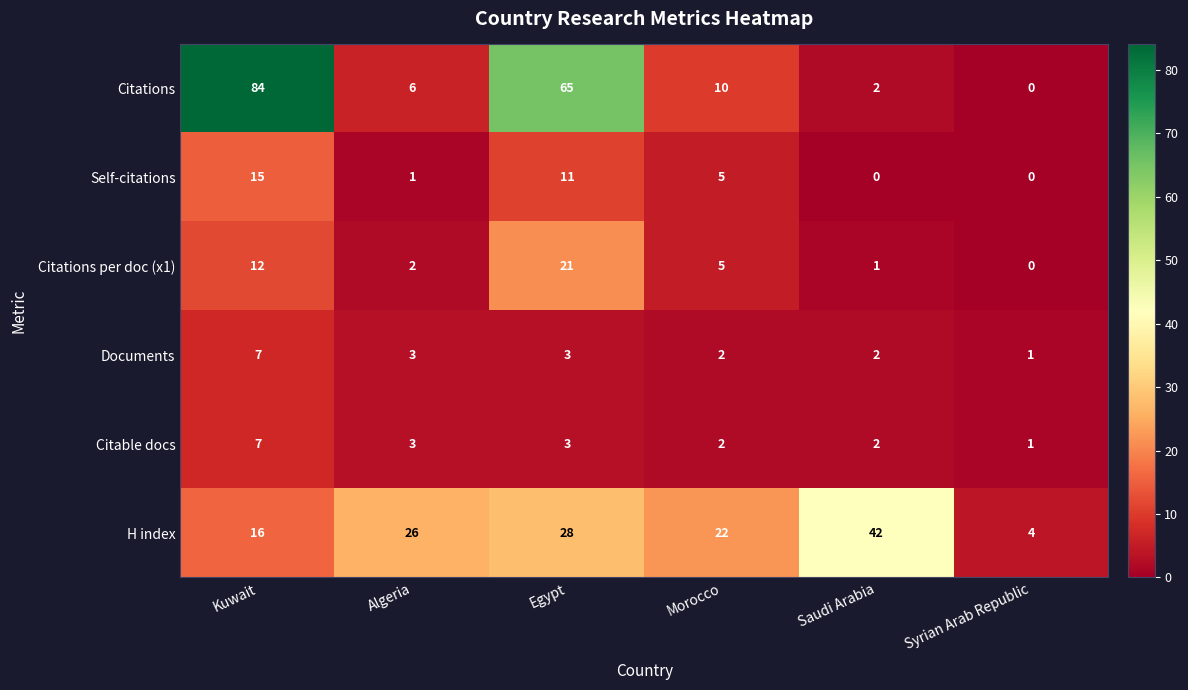

At which label does Citations per doc (x1) reach its peak?

Egypt